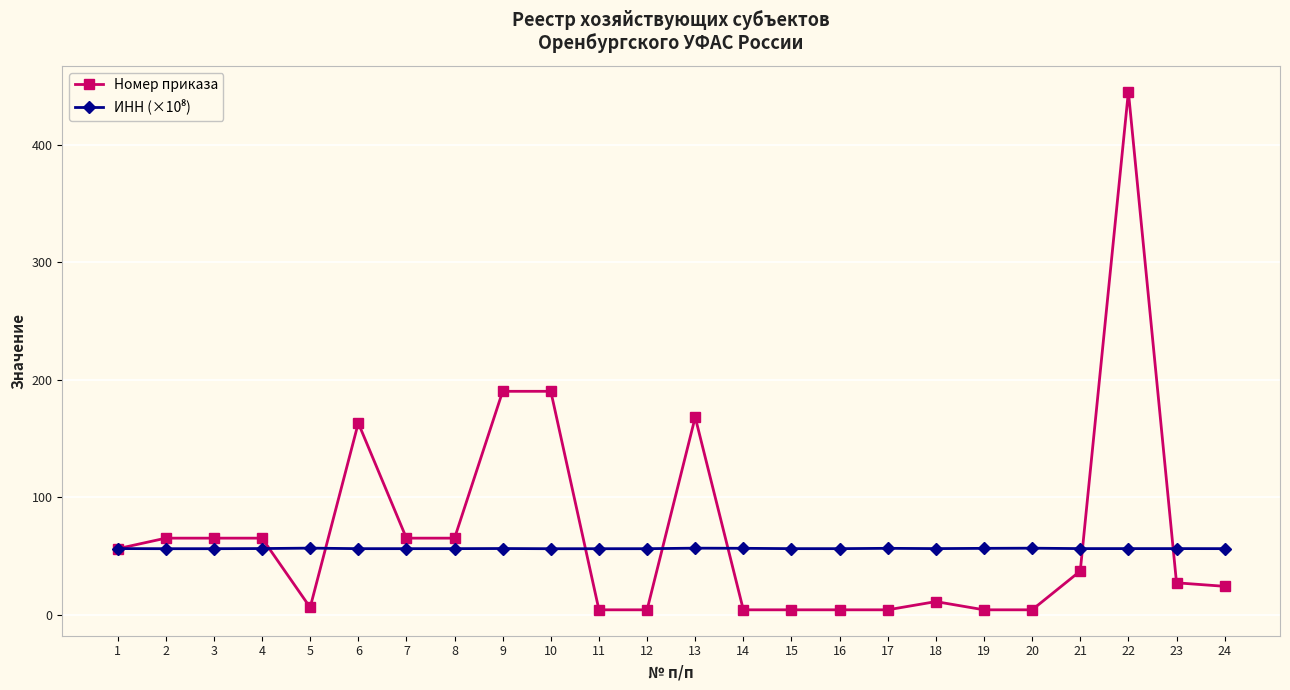

Which series has the widest spread of values?

Номер приказа